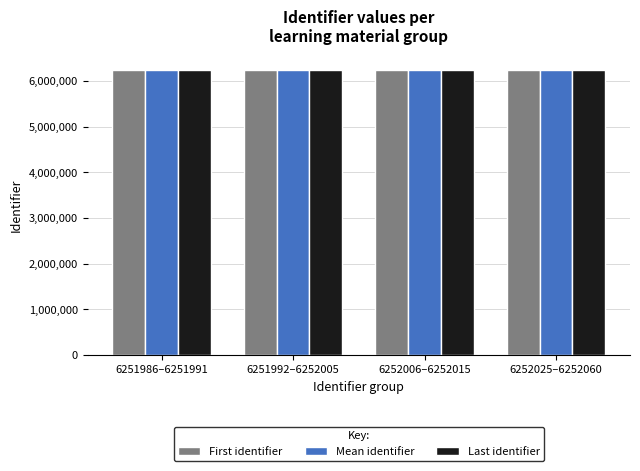

List the series in order of their overall mean, highest first.

Last identifier, Mean identifier, First identifier